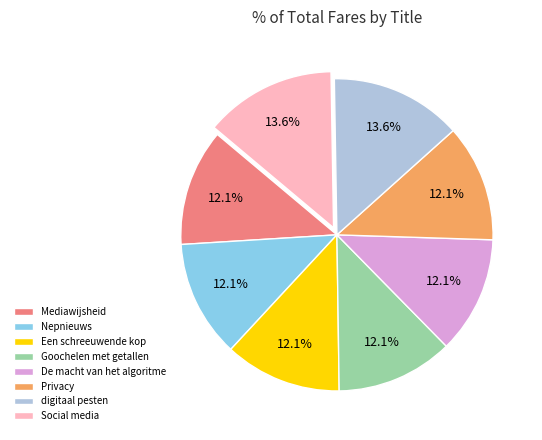

Is there a majority slice in this chart?

No